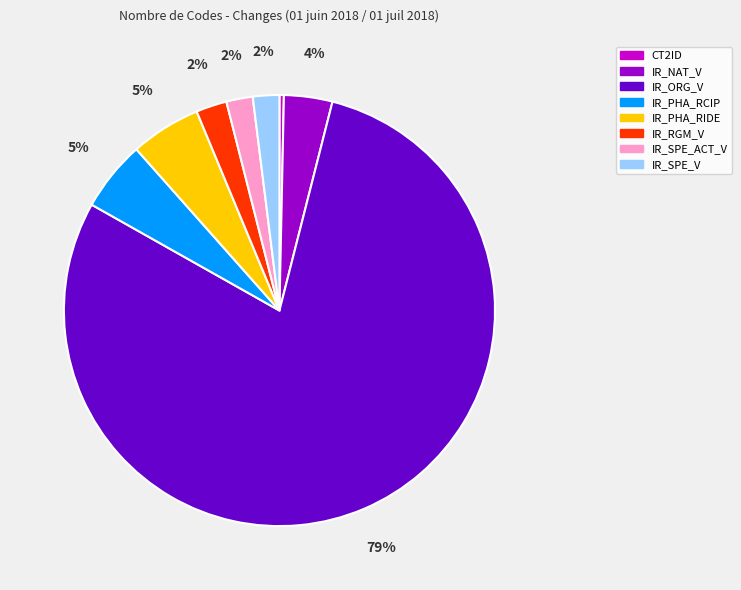

Is IR_SPE_ACT_V the majority of the pie?

No